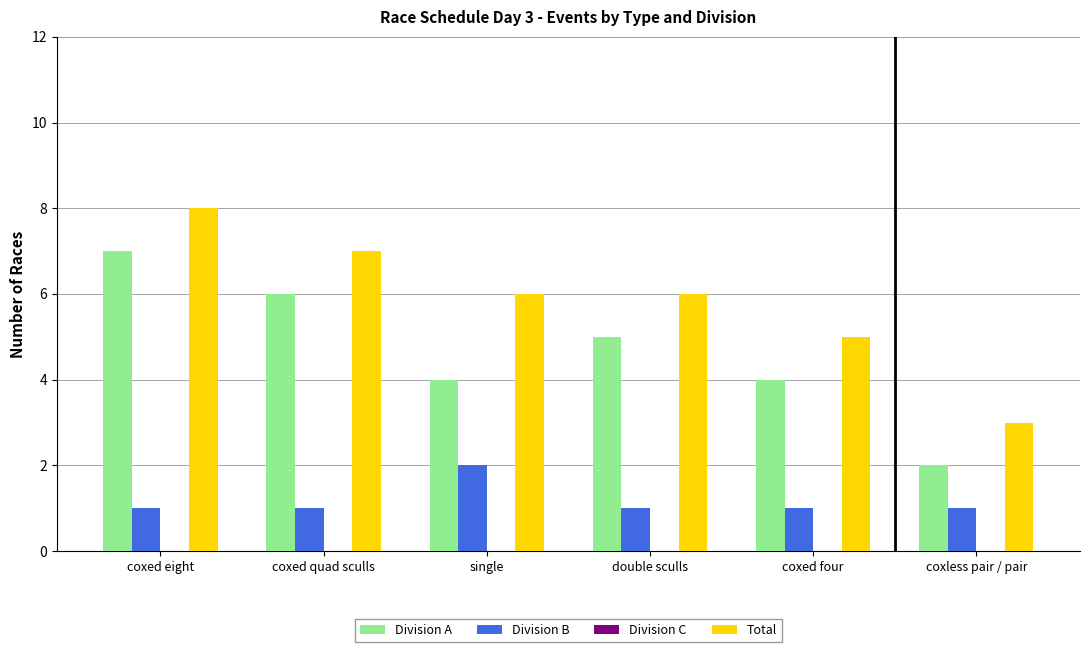

Which series has the largest total across all categories?

Total